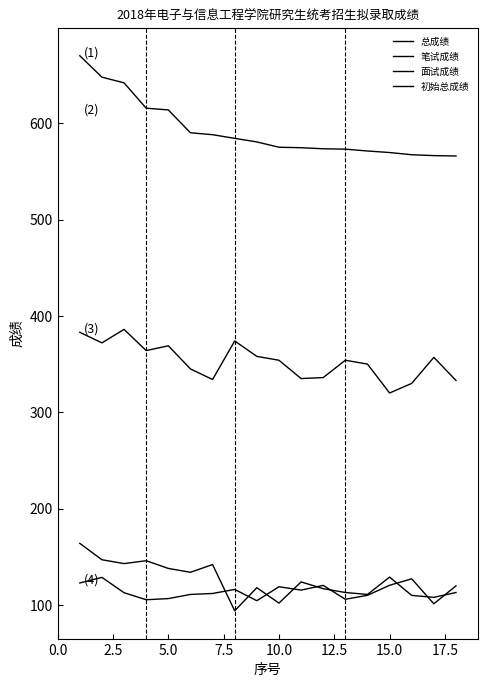

How many interior local valleys does the 初始总成绩 series have?

5